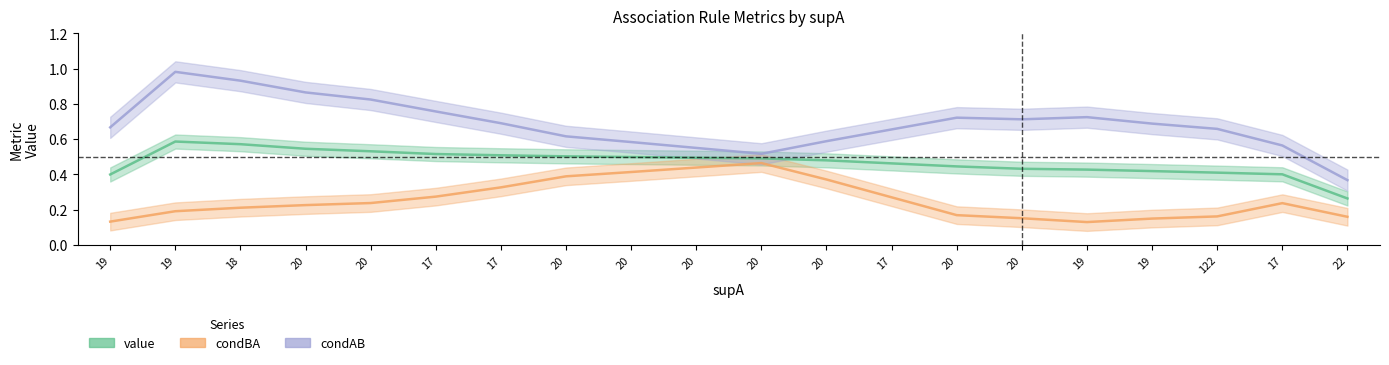

How many condAB values are between 0 and 1?

20